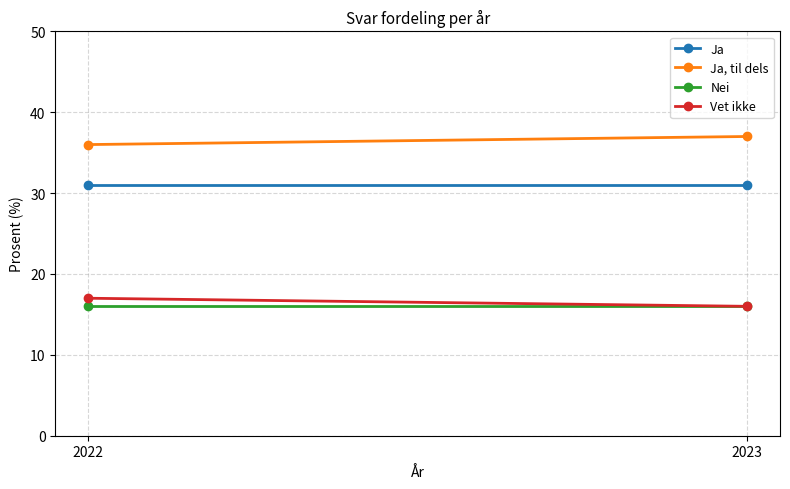

Rank the series at 2022 from highest to lowest value.

Ja, til dels, Ja, Vet ikke, Nei